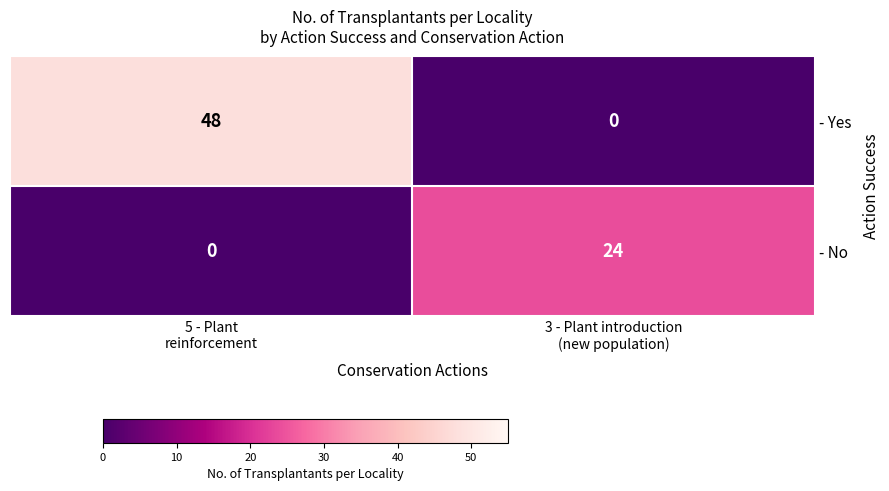

Rank the series by their maximum value, from highest to lowest.

- Yes, - No